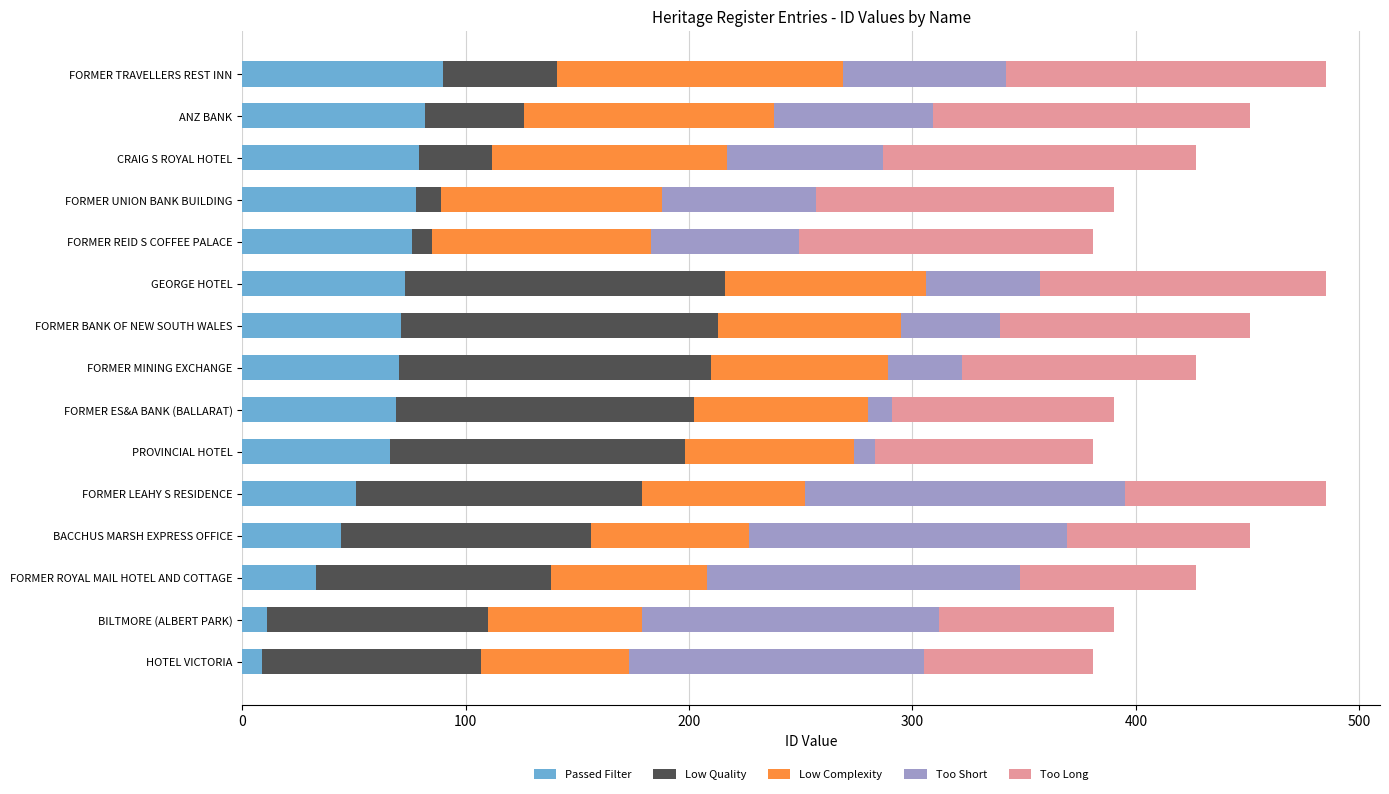

The Passed Filter series shows 33 at FORMER TRAVELLERS REST INN. True or false?

False